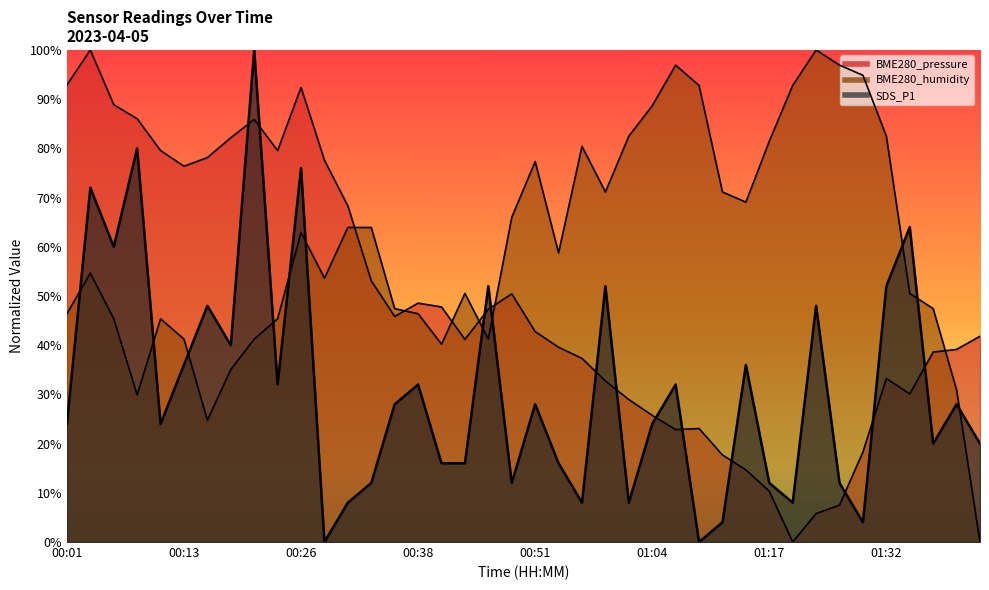

What are all the series names shown in the legend?

BME280_pressure, SDS_P1, BME280_humidity